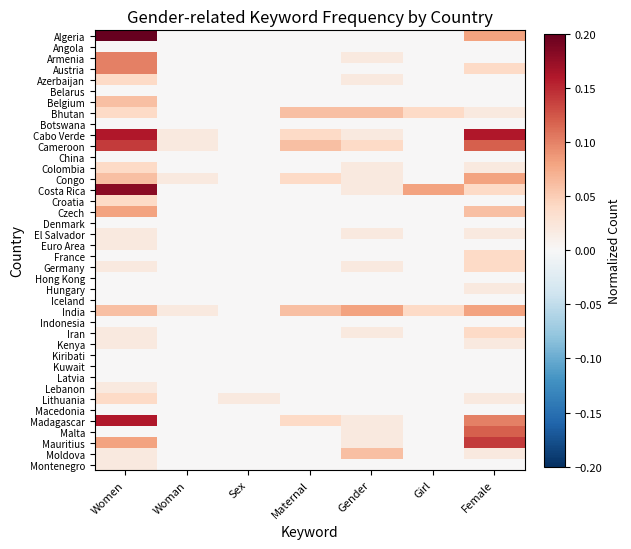

Reading left to right, extract all data points from this chart.

Algeria: Women=0.2	Woman=0.0	Sex=0.0	Maternal=0.0	Gender=0.0	Girl=0.0	Female=0.1
Angola: Women=0.0	Woman=0.0	Sex=0.0	Maternal=0.0	Gender=0.0	Girl=0.0	Female=0.0
Armenia: Women=0.1	Woman=0.0	Sex=0.0	Maternal=0.0	Gender=0.0	Girl=0.0	Female=0.0
Austria: Women=0.1	Woman=0.0	Sex=0.0	Maternal=0.0	Gender=0.0	Girl=0.0	Female=0.0
Azerbaijan: Women=0.0	Woman=0.0	Sex=0.0	Maternal=0.0	Gender=0.0	Girl=0.0	Female=0.0
Belarus: Women=0.0	Woman=0.0	Sex=0.0	Maternal=0.0	Gender=0.0	Girl=0.0	Female=0.0
Belgium: Women=0.1	Woman=0.0	Sex=0.0	Maternal=0.0	Gender=0.0	Girl=0.0	Female=0.0
Bhutan: Women=0.0	Woman=0.0	Sex=0.0	Maternal=0.1	Gender=0.1	Girl=0.0	Female=0.0
Botswana: Women=0.0	Woman=0.0	Sex=0.0	Maternal=0.0	Gender=0.0	Girl=0.0	Female=0.0
Cabo Verde: Women=0.2	Woman=0.0	Sex=0.0	Maternal=0.0	Gender=0.0	Girl=0.0	Female=0.2
Cameroon: Women=0.1	Woman=0.0	Sex=0.0	Maternal=0.1	Gender=0.0	Girl=0.0	Female=0.1
China: Women=0.0	Woman=0.0	Sex=0.0	Maternal=0.0	Gender=0.0	Girl=0.0	Female=0.0
Colombia: Women=0.0	Woman=0.0	Sex=0.0	Maternal=0.0	Gender=0.0	Girl=0.0	Female=0.0
Congo: Women=0.1	Woman=0.0	Sex=0.0	Maternal=0.0	Gender=0.0	Girl=0.0	Female=0.1
Costa Rica: Women=0.2	Woman=0.0	Sex=0.0	Maternal=0.0	Gender=0.0	Girl=0.1	Female=0.0
Croatia: Women=0.0	Woman=0.0	Sex=0.0	Maternal=0.0	Gender=0.0	Girl=0.0	Female=0.0
Czech: Women=0.1	Woman=0.0	Sex=0.0	Maternal=0.0	Gender=0.0	Girl=0.0	Female=0.1
Denmark: Women=0.0	Woman=0.0	Sex=0.0	Maternal=0.0	Gender=0.0	Girl=0.0	Female=0.0
El Salvador: Women=0.0	Woman=0.0	Sex=0.0	Maternal=0.0	Gender=0.0	Girl=0.0	Female=0.0
Euro Area: Women=0.0	Woman=0.0	Sex=0.0	Maternal=0.0	Gender=0.0	Girl=0.0	Female=0.0
France: Women=0.0	Woman=0.0	Sex=0.0	Maternal=0.0	Gender=0.0	Girl=0.0	Female=0.0
Germany: Women=0.0	Woman=0.0	Sex=0.0	Maternal=0.0	Gender=0.0	Girl=0.0	Female=0.0
Hong Kong: Women=0.0	Woman=0.0	Sex=0.0	Maternal=0.0	Gender=0.0	Girl=0.0	Female=0.0
Hungary: Women=0.0	Woman=0.0	Sex=0.0	Maternal=0.0	Gender=0.0	Girl=0.0	Female=0.0
Iceland: Women=0.0	Woman=0.0	Sex=0.0	Maternal=0.0	Gender=0.0	Girl=0.0	Female=0.0
India: Women=0.1	Woman=0.0	Sex=0.0	Maternal=0.1	Gender=0.1	Girl=0.0	Female=0.1
Indonesia: Women=0.0	Woman=0.0	Sex=0.0	Maternal=0.0	Gender=0.0	Girl=0.0	Female=0.0
Iran: Women=0.0	Woman=0.0	Sex=0.0	Maternal=0.0	Gender=0.0	Girl=0.0	Female=0.0
Kenya: Women=0.0	Woman=0.0	Sex=0.0	Maternal=0.0	Gender=0.0	Girl=0.0	Female=0.0
Kiribati: Women=0.0	Woman=0.0	Sex=0.0	Maternal=0.0	Gender=0.0	Girl=0.0	Female=0.0
Kuwait: Women=0.0	Woman=0.0	Sex=0.0	Maternal=0.0	Gender=0.0	Girl=0.0	Female=0.0
Latvia: Women=0.0	Woman=0.0	Sex=0.0	Maternal=0.0	Gender=0.0	Girl=0.0	Female=0.0
Lebanon: Women=0.0	Woman=0.0	Sex=0.0	Maternal=0.0	Gender=0.0	Girl=0.0	Female=0.0
Lithuania: Women=0.0	Woman=0.0	Sex=0.0	Maternal=0.0	Gender=0.0	Girl=0.0	Female=0.0
Macedonia: Women=0.0	Woman=0.0	Sex=0.0	Maternal=0.0	Gender=0.0	Girl=0.0	Female=0.0
Madagascar: Women=0.2	Woman=0.0	Sex=0.0	Maternal=0.0	Gender=0.0	Girl=0.0	Female=0.1
Malta: Women=0.0	Woman=0.0	Sex=0.0	Maternal=0.0	Gender=0.0	Girl=0.0	Female=0.1
Mauritius: Women=0.1	Woman=0.0	Sex=0.0	Maternal=0.0	Gender=0.0	Girl=0.0	Female=0.1
Moldova: Women=0.0	Woman=0.0	Sex=0.0	Maternal=0.0	Gender=0.1	Girl=0.0	Female=0.0
Montenegro: Women=0.0	Woman=0.0	Sex=0.0	Maternal=0.0	Gender=0.0	Girl=0.0	Female=0.0